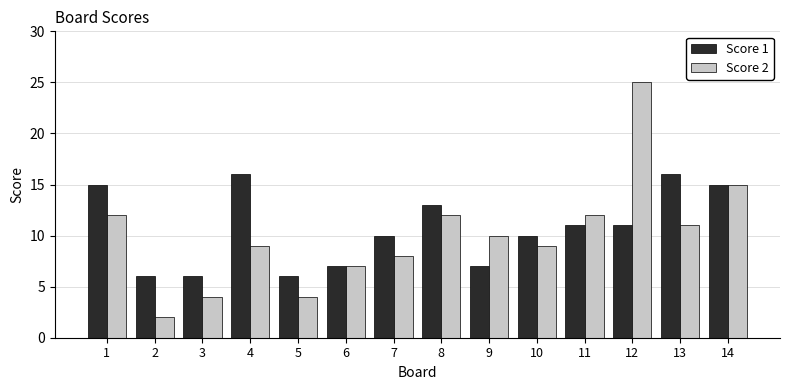

Which series has the largest range (max minus min)?

Score 2